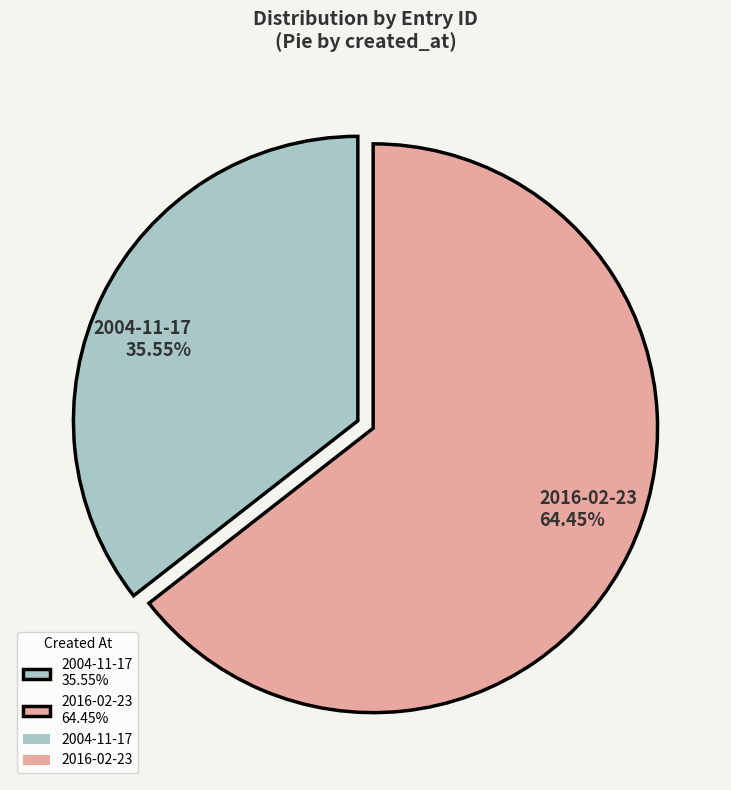

Which category has the smallest portion of the pie?

2004-11-17